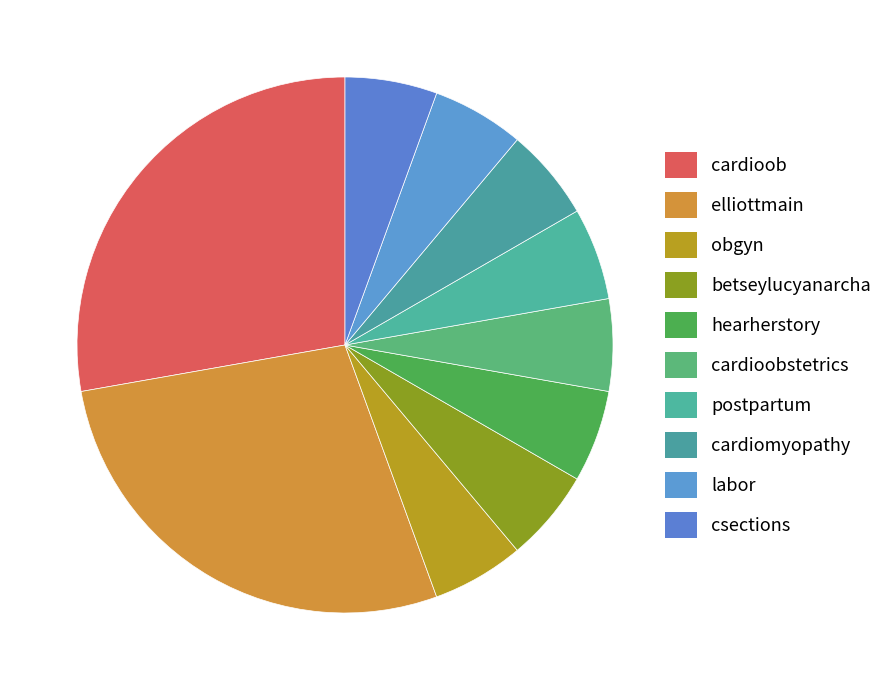

What percentage is the postpartum slice, to the nearest percent?

6%